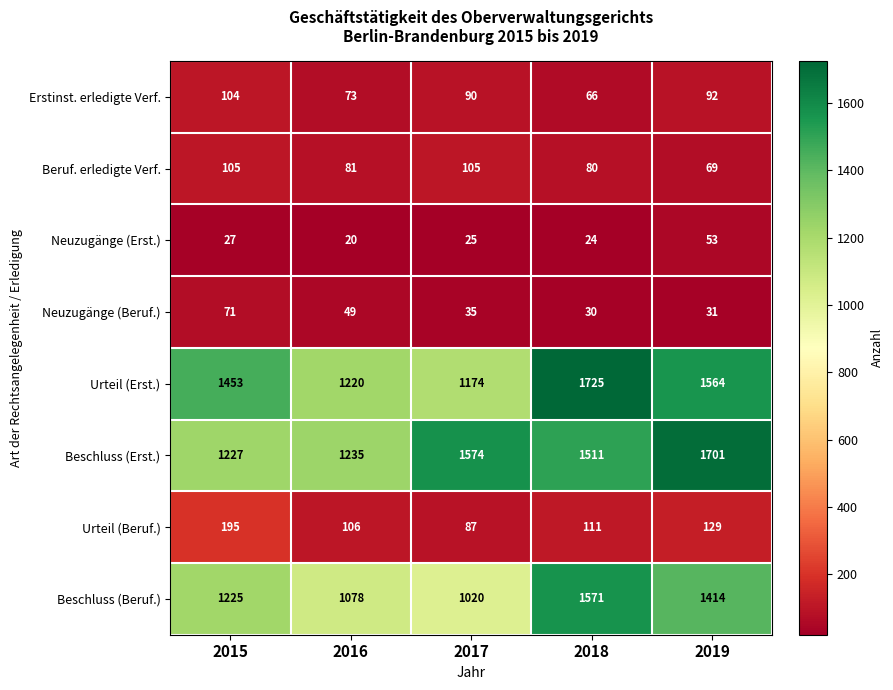

How many data points does each series have?

5